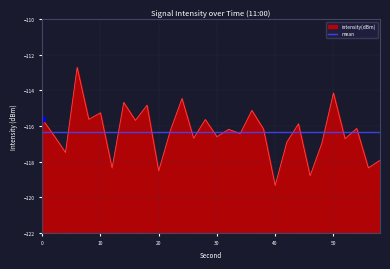

Does the chart have visible grid lines?

Yes